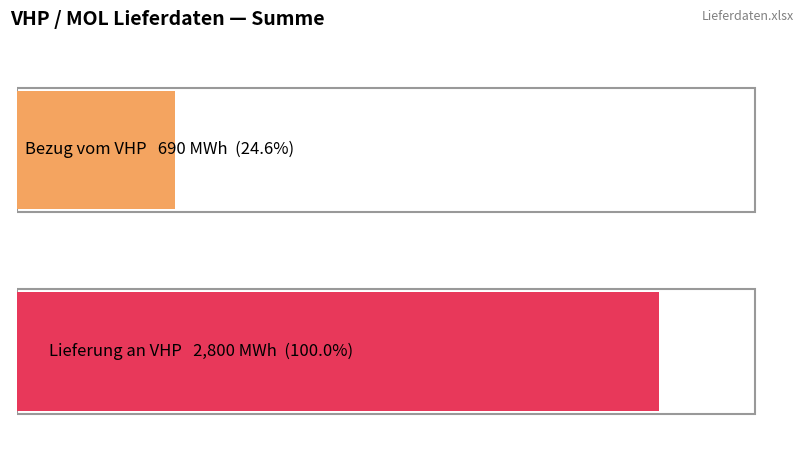

What is the sum of all Bezug vom VHP values?

690